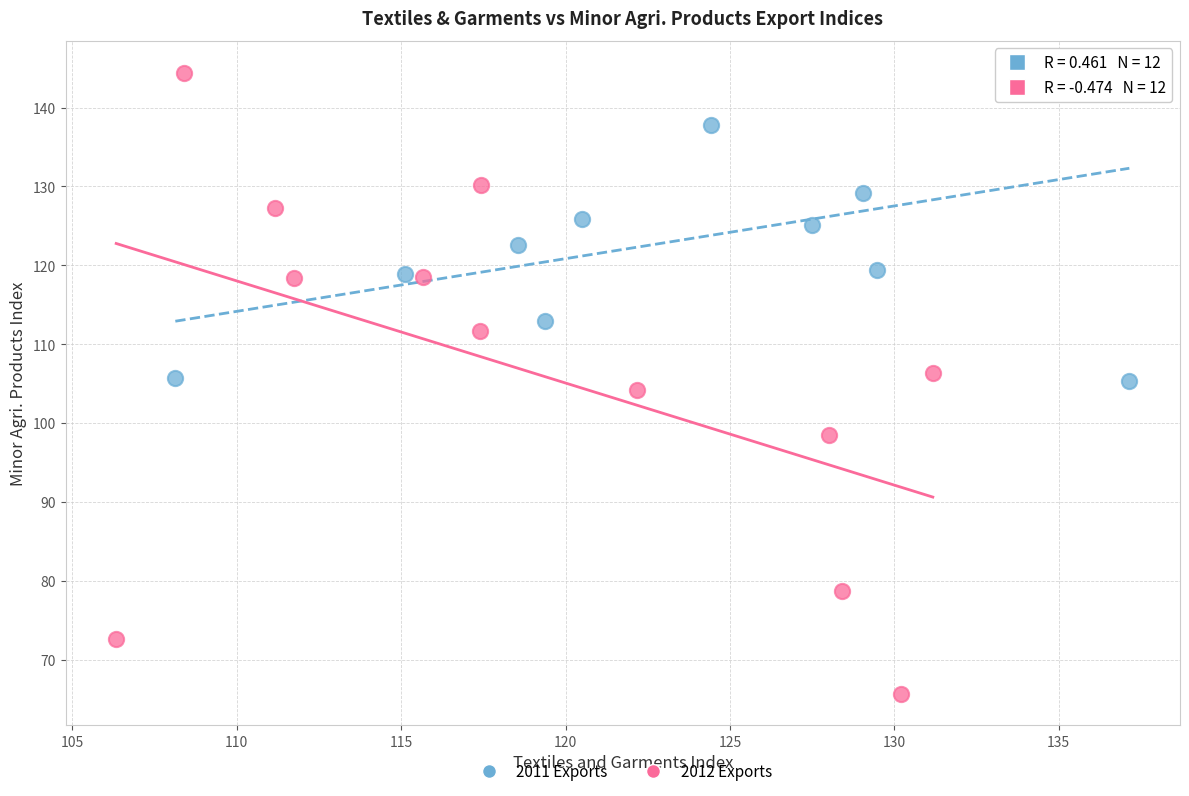

Which series reaches the minimum Y coordinate?

2012 Exports